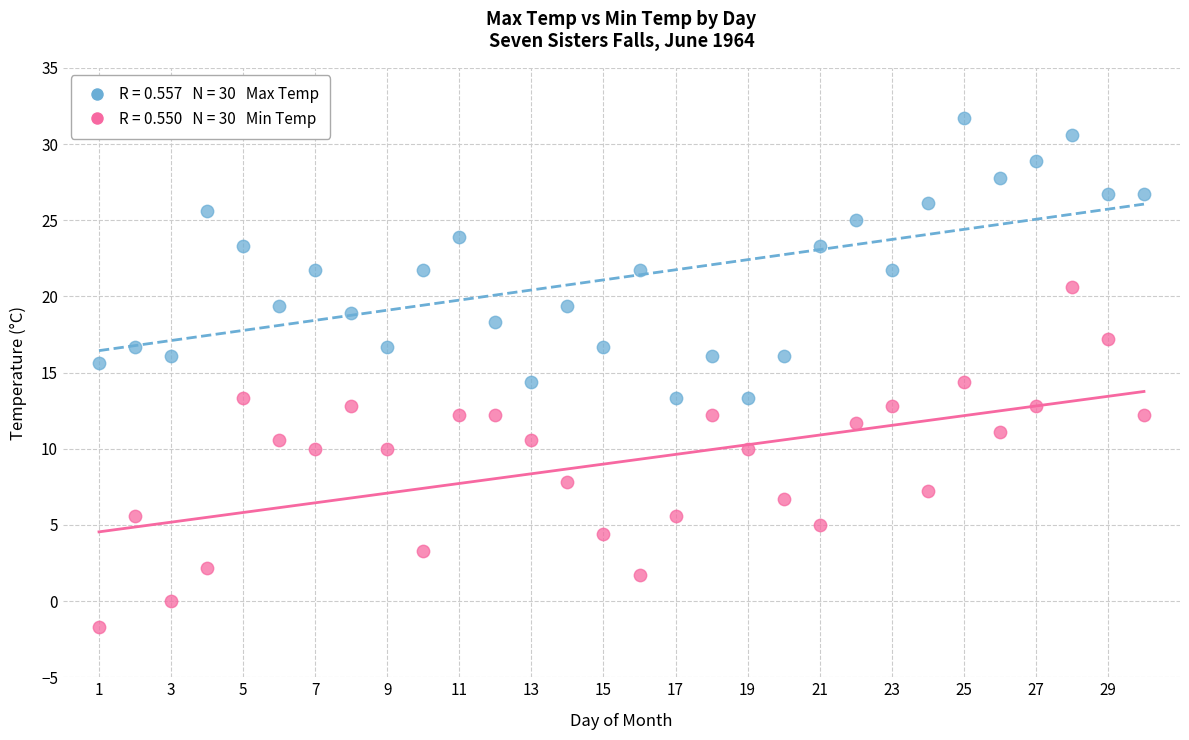

How many data points are displayed?

60